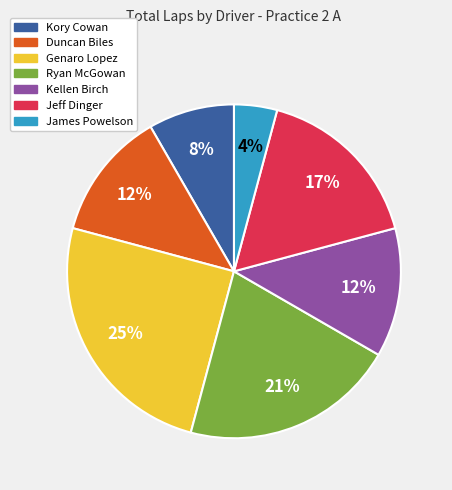

To the nearest percent, what is the difference between the largest and smallest slice percentages?

21%